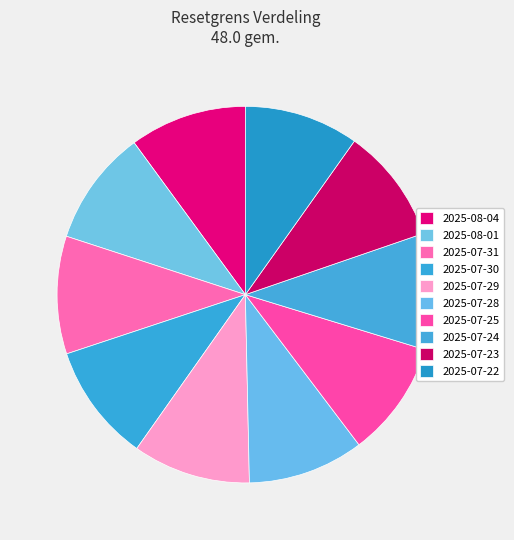

To the nearest percent, what is the average slice percentage?

10%